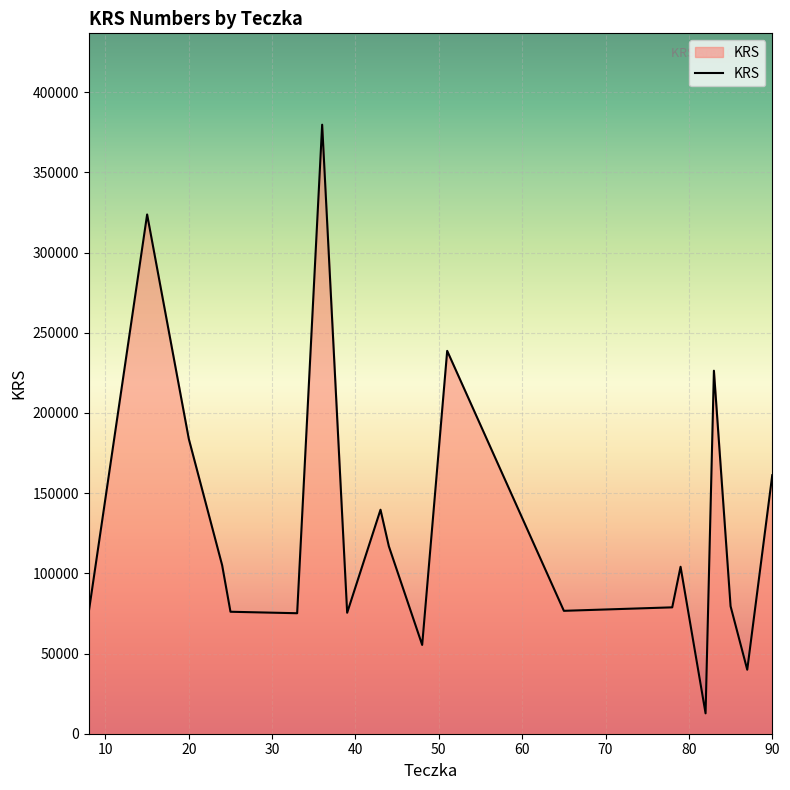

What is the smallest value displayed?

12706